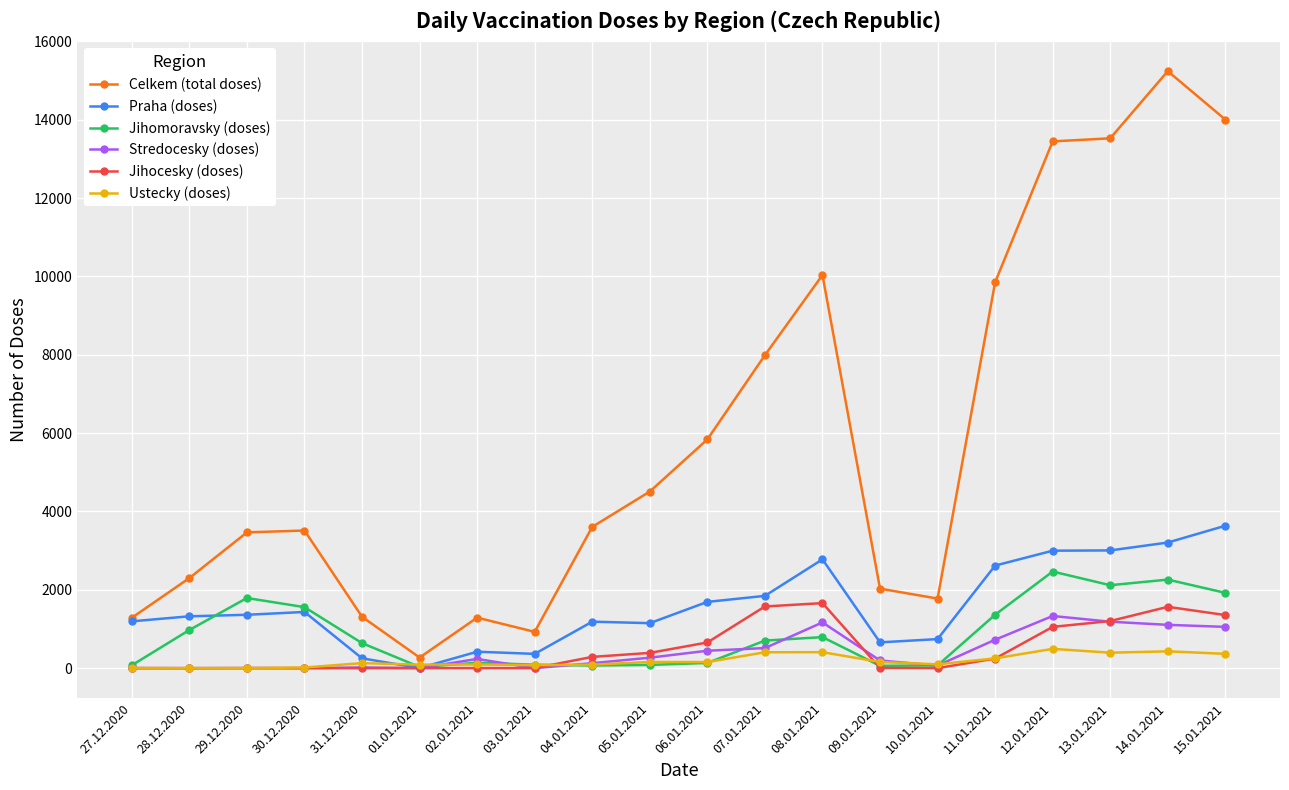

True or false: Jihomoravsky (doses) has more than 1 points higher than both neighbors.

True